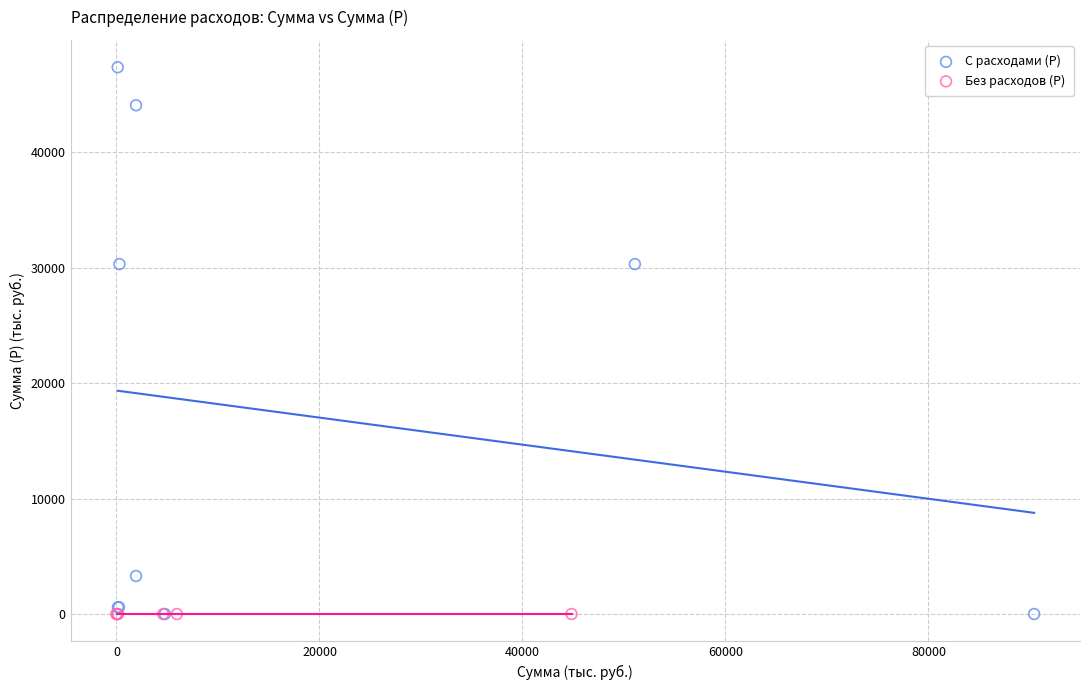

Which series reaches the maximum Y coordinate?

С расходами (Р)